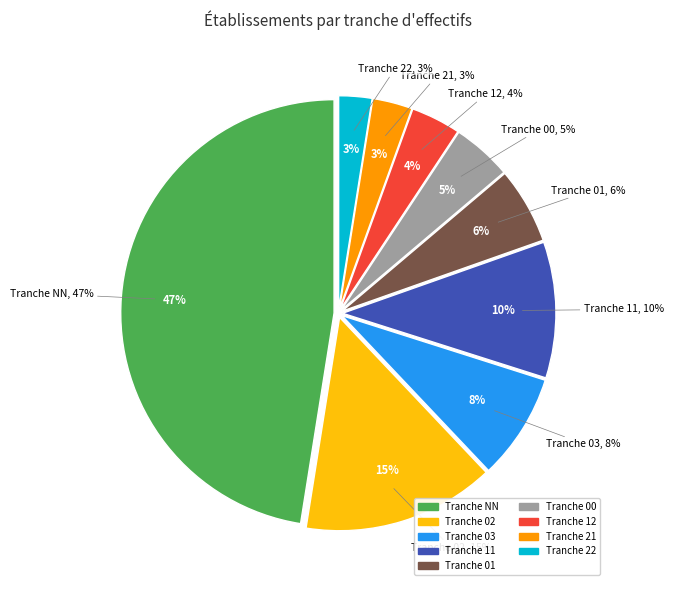

How much of the chart is everything except 22?

97.5%